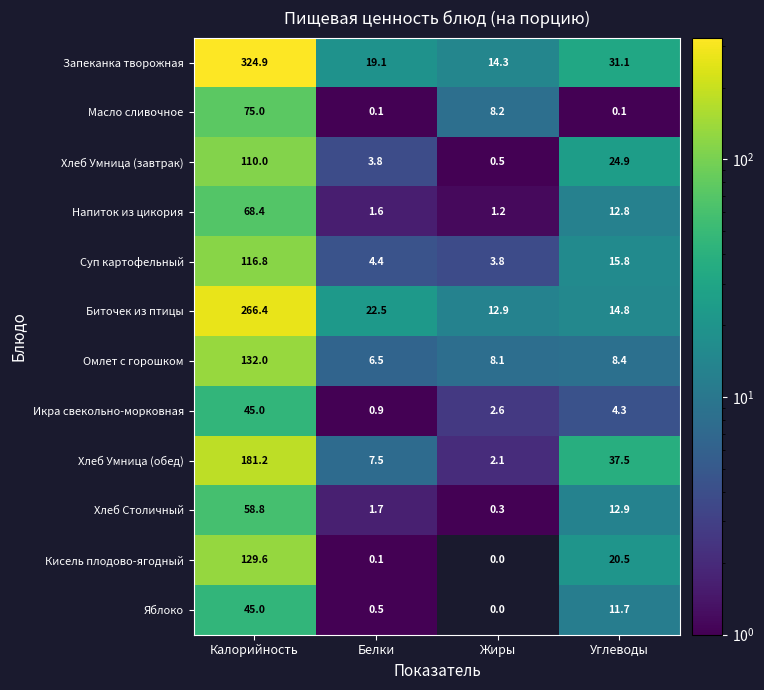

Read the Хлеб Столичный value at Калорийность.

58.8